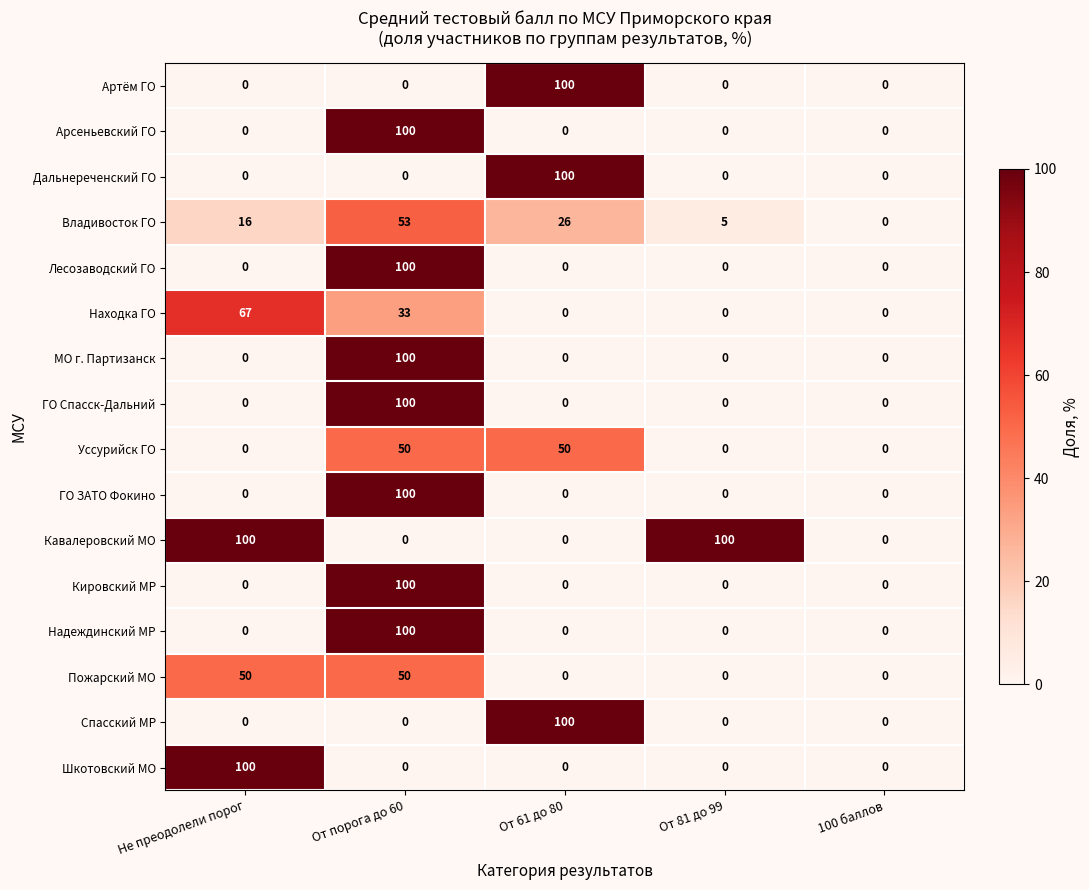

The МО г. Партизанск series shows 0 at 100 баллов. True or false?

True